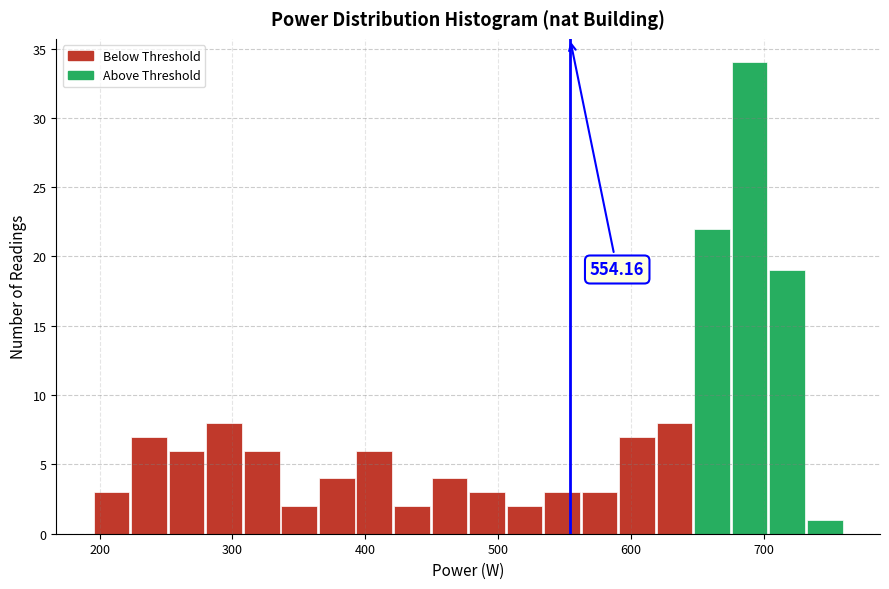

Read against the x-axis, roughly where is the centre of the tallest bar?

690